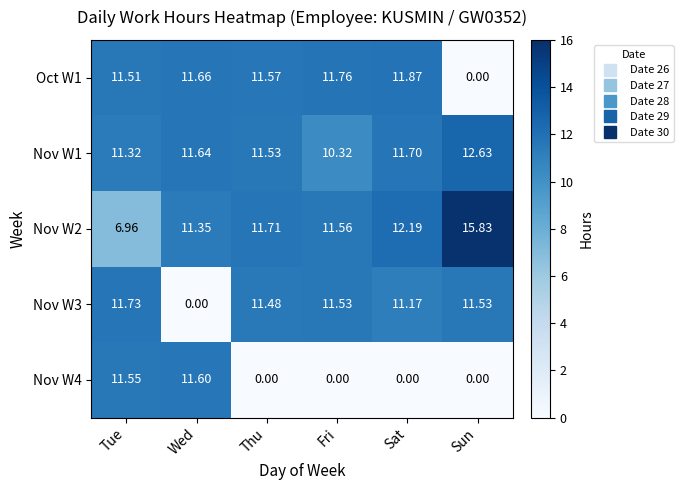

Where does the Nov W1 series first go above 11?

Tue